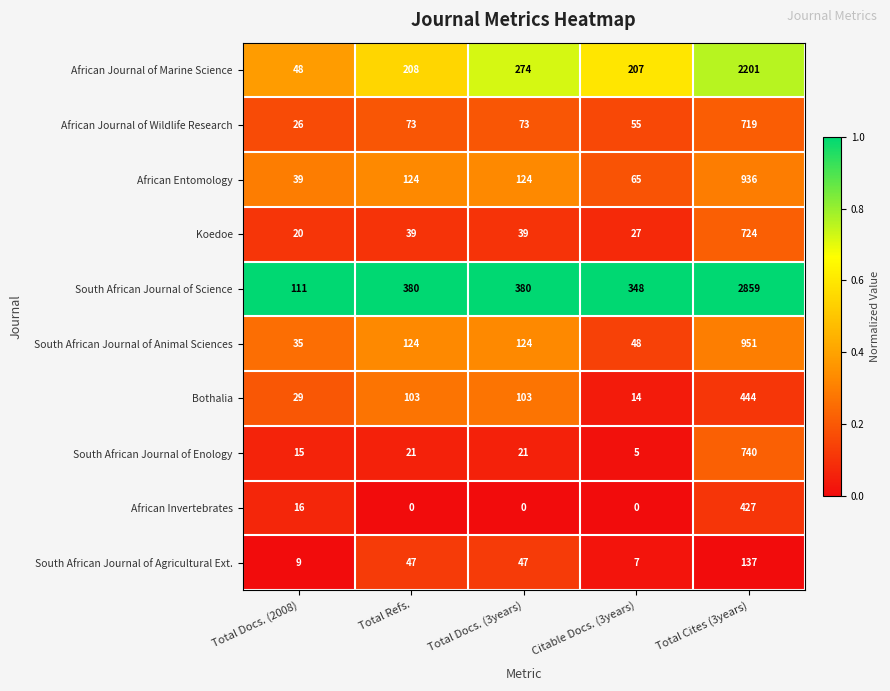

True or false: African Invertebrates has a value of -250 at Total Docs. (3years).

False